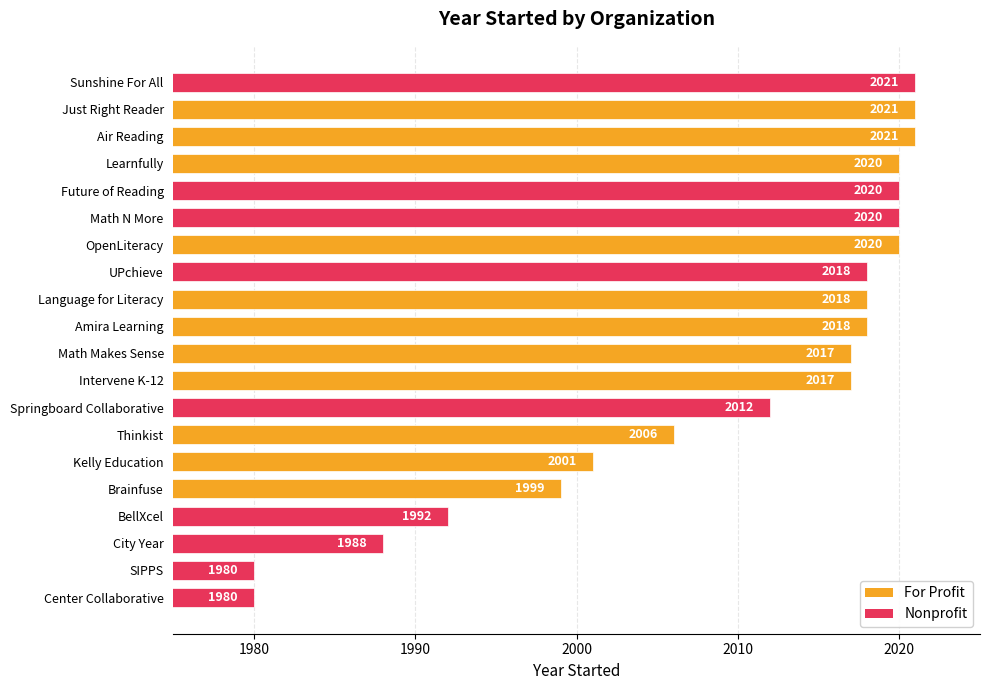

How many data points does each series have?

20